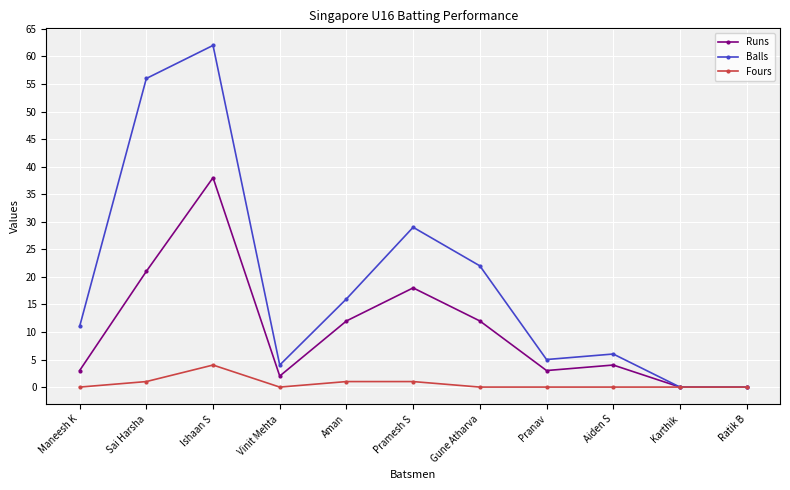

Reading right to left, transcribe all the data shown in this chart.

Runs: Ratik B=0	Karthik=0	Aiden S=4	Pranav=3	Gune Atharva=12	Pramesh S=18	Aman=12	Vinit Mehta=2	Ishaan S=38	Sai Harsha=21	Maneesh K=3
Balls: Ratik B=0	Karthik=0	Aiden S=6	Pranav=5	Gune Atharva=22	Pramesh S=29	Aman=16	Vinit Mehta=4	Ishaan S=62	Sai Harsha=56	Maneesh K=11
Fours: Ratik B=0	Karthik=0	Aiden S=0	Pranav=0	Gune Atharva=0	Pramesh S=1	Aman=1	Vinit Mehta=0	Ishaan S=4	Sai Harsha=1	Maneesh K=0